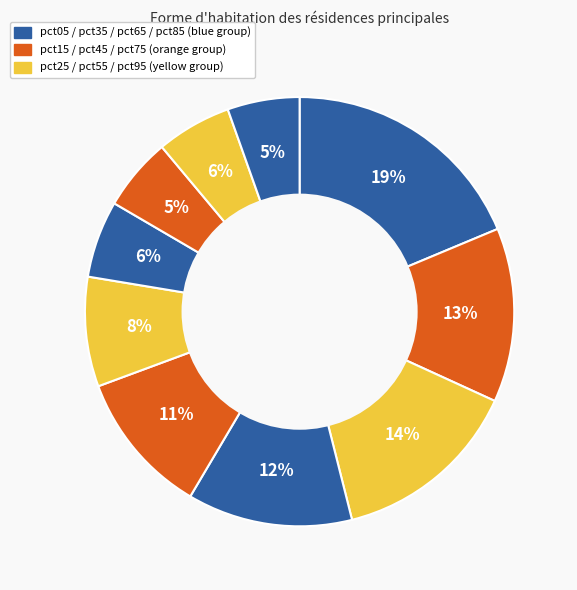

How many segments does this pie chart have?

10